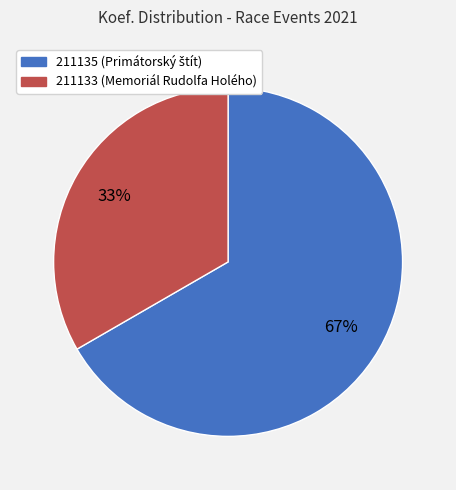

The 211133 slice represents 33% of the pie. True or false?

True